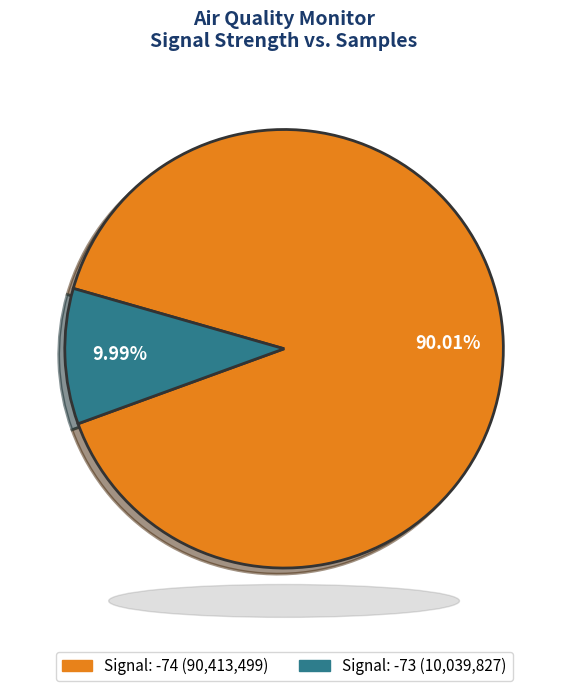

Count the number of slices in the pie.

2